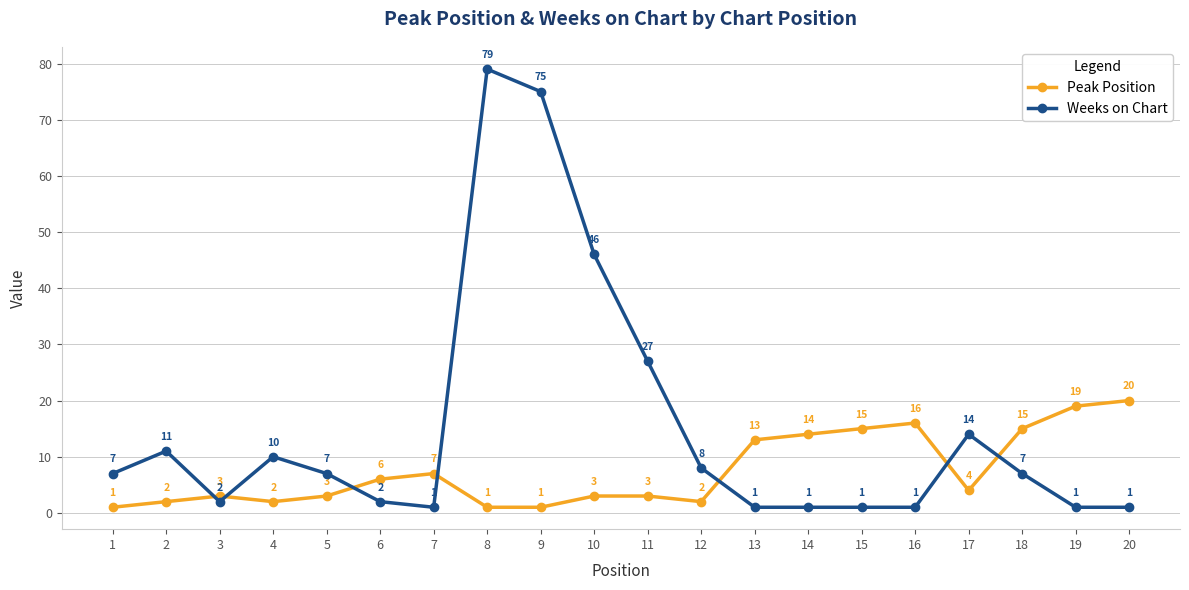

How many categories are shown in the chart?

20